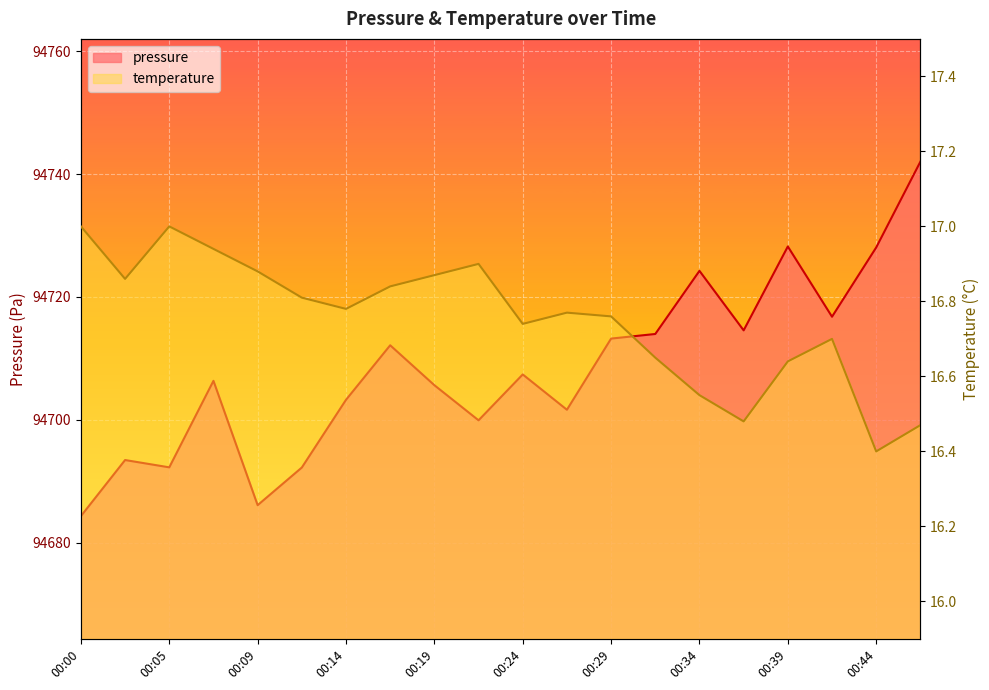

Does the chart display data point markers on the line(s)?

No